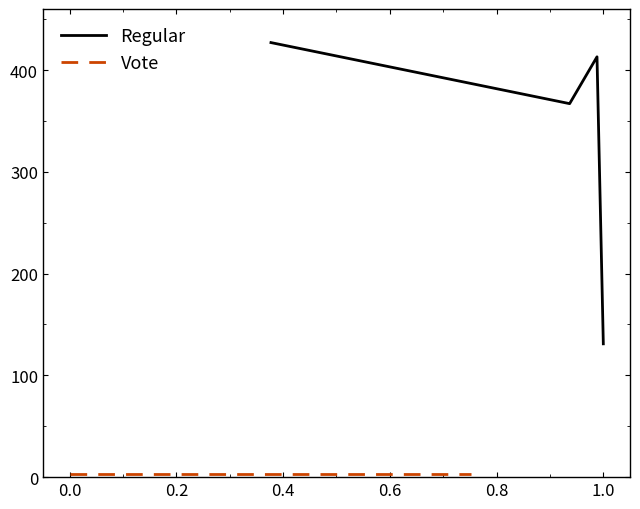

What is the difference between the maximum and second lowest values in the Regular series?

60